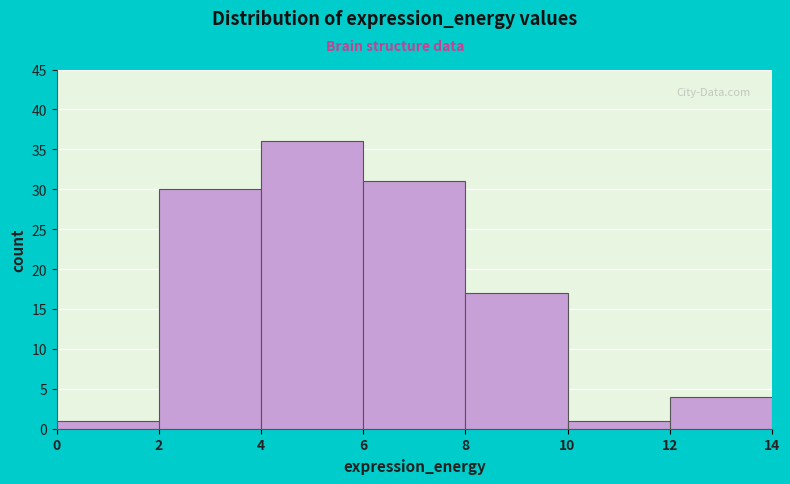

Which range on the x-axis has the tallest bar?

4 to 6